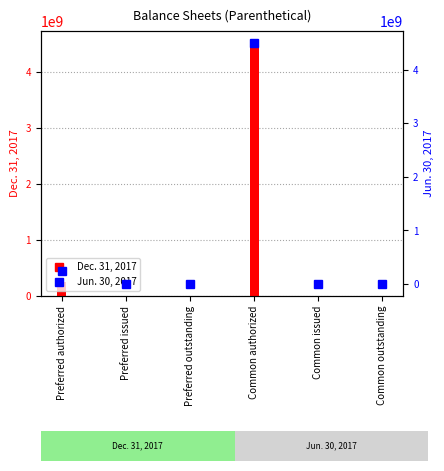

What is the average value of the Dec. 31, 2017 series?

792177928